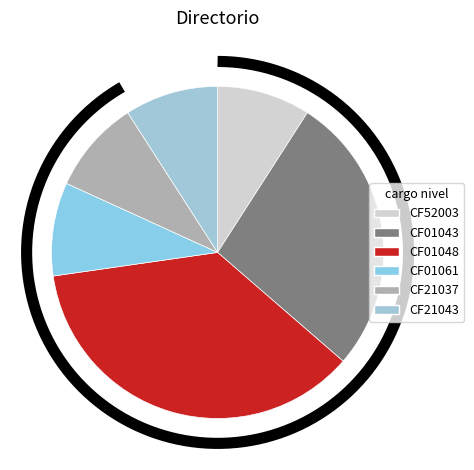

What percentage is the CF01061 slice, to the nearest percent?

9%